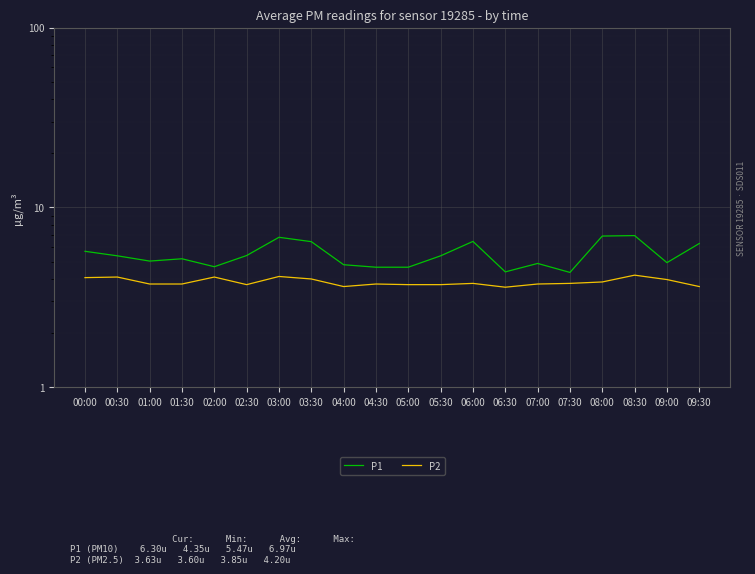

At which category does P2 reach its first local peak?

00:30